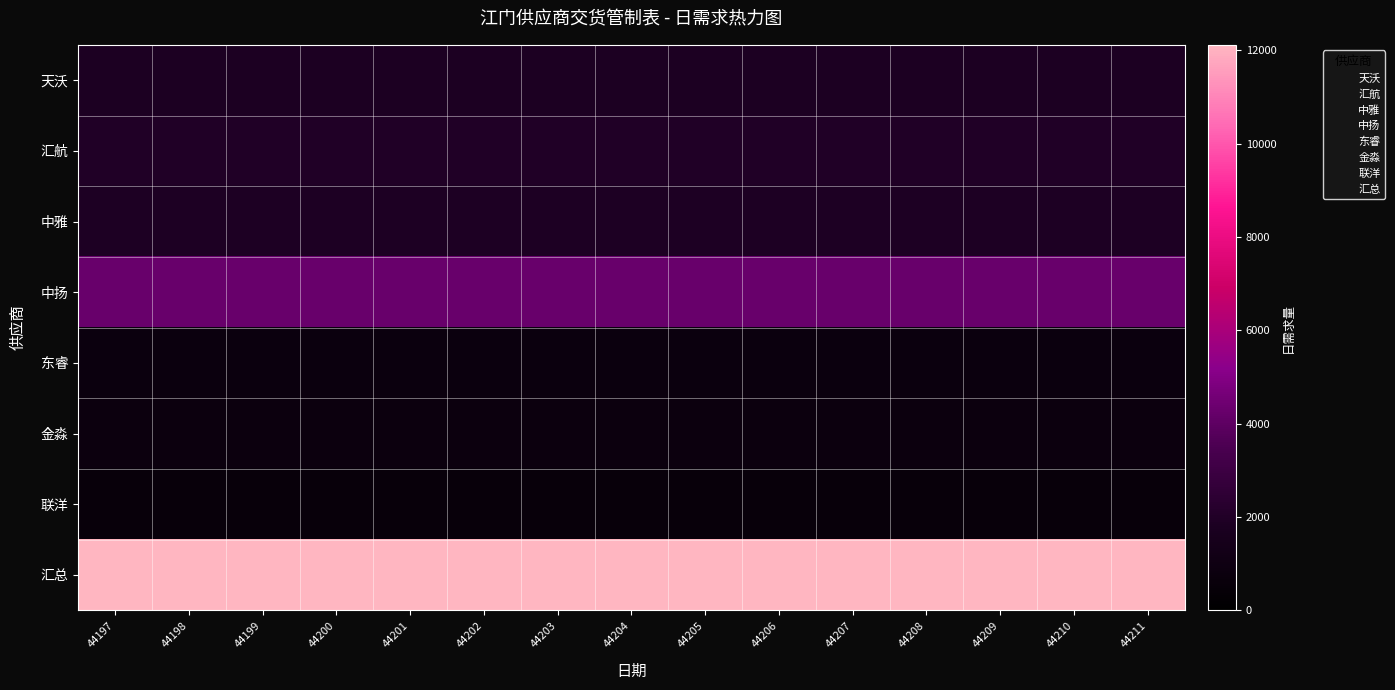

Which series has the largest total across all categories?

汇总